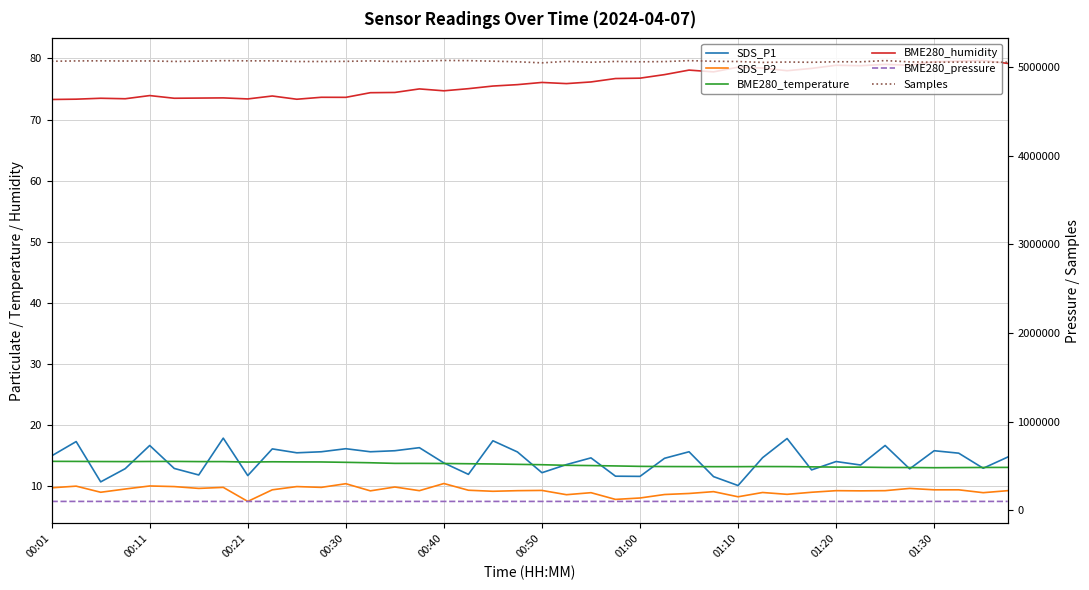

What is the maximum value shown in the chart?

5071770.0